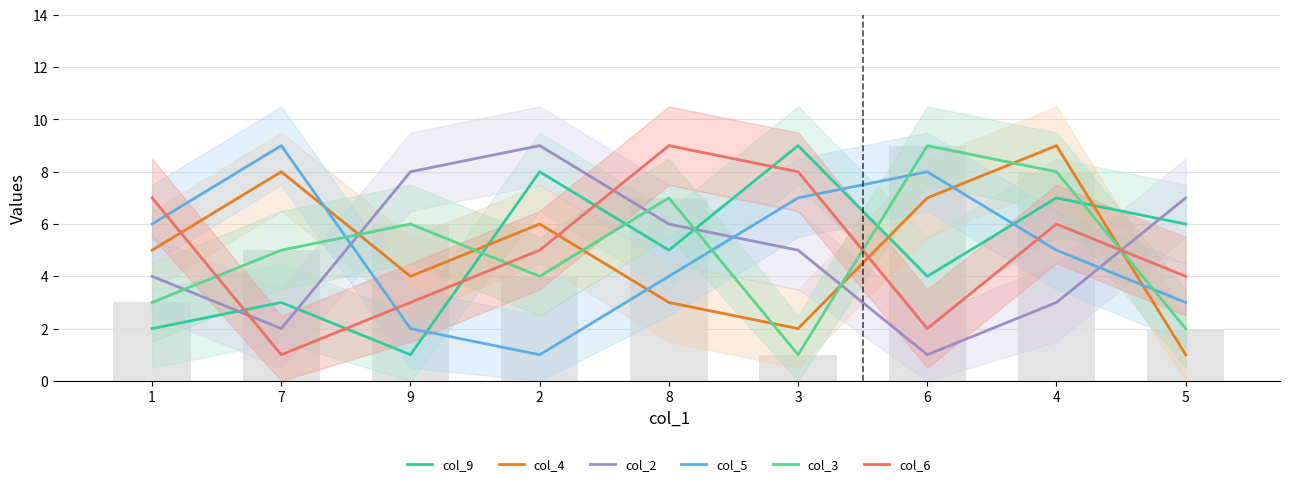

How many col_9 values are between 3 and 7?

5